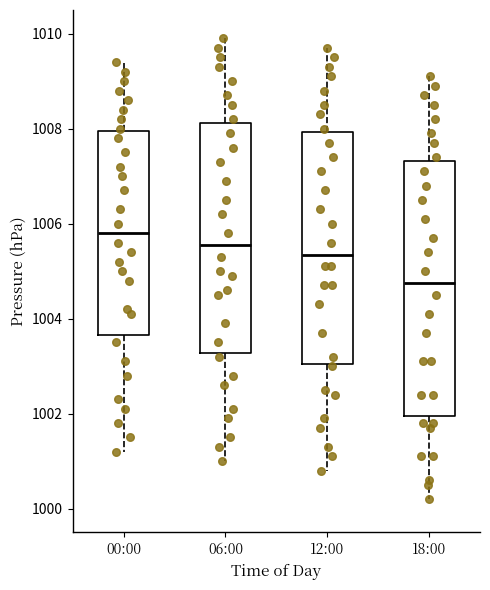

Reading left to right, transcribe this box plot: for each box, give where its median line is, the range the box spans, and where its two whiskers end, as read against the y-axis. The values are not printed on the chart, so give them approximately, as read against the axis.

00:00: median 1005.8, box 1003.6 to 1008.0, whiskers 1001.2 to 1009.4
06:00: median 1005.6, box 1003.2 to 1008.2, whiskers 1001.0 to 1010.0
12:00: median 1005.4, box 1003.0 to 1008.0, whiskers 1000.8 to 1009.8
18:00: median 1004.8, box 1002.0 to 1007.4, whiskers 1000.2 to 1009.2